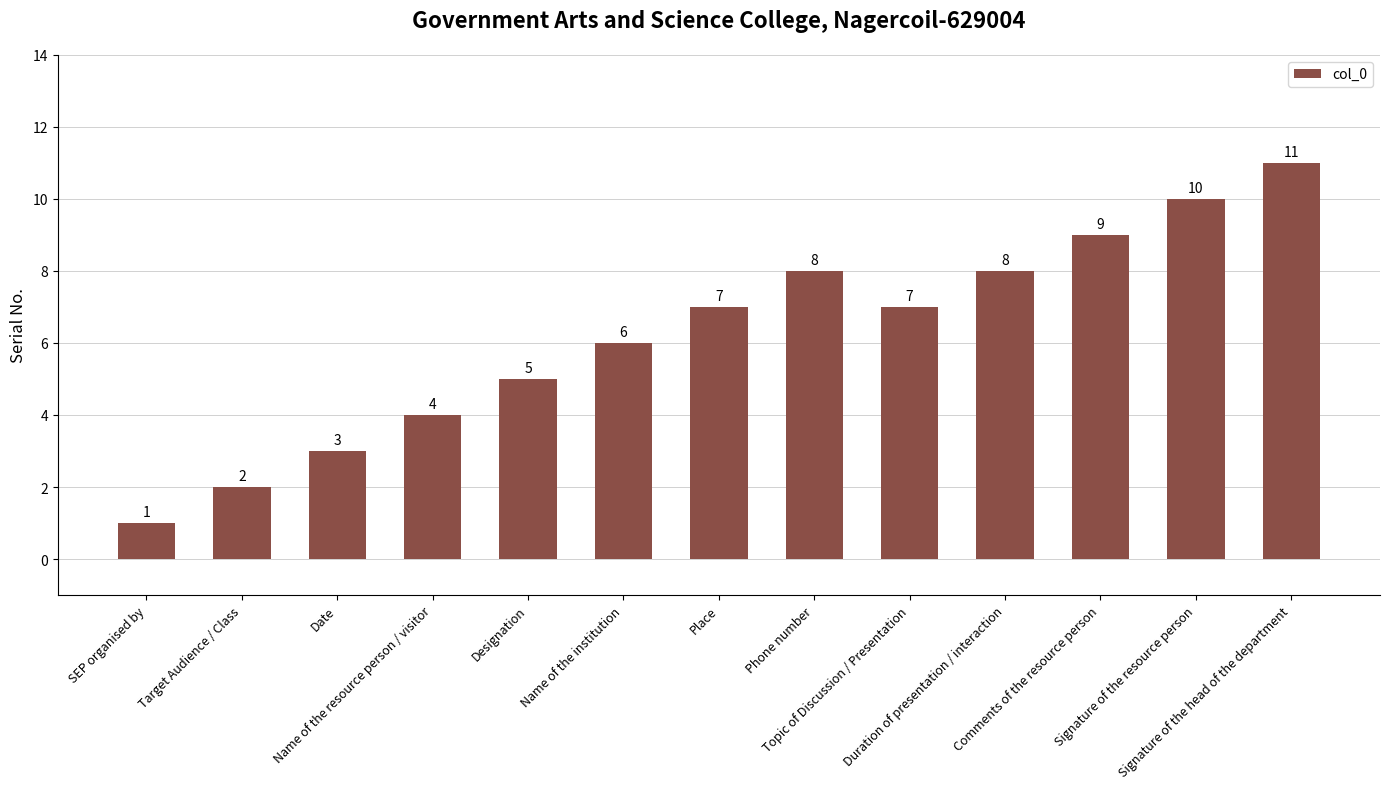

Which has a higher value, Place or Name of the resource person / visitor?

Place